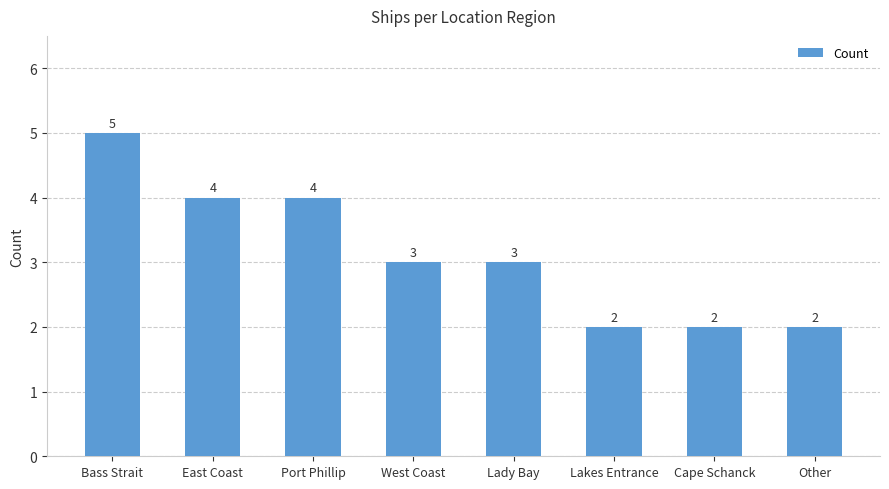

Count the values in the range 2 to 4.

7